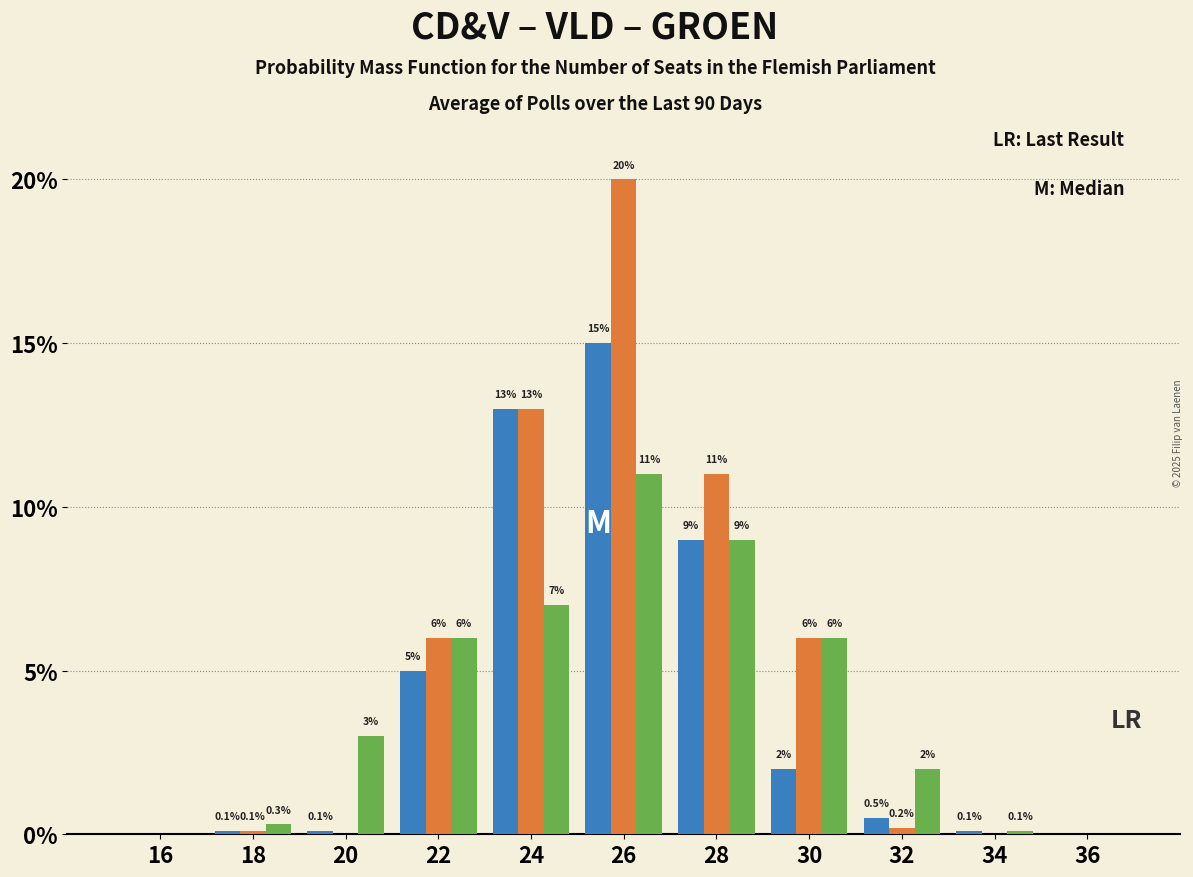

What is the total value across all series at 26?

46.0